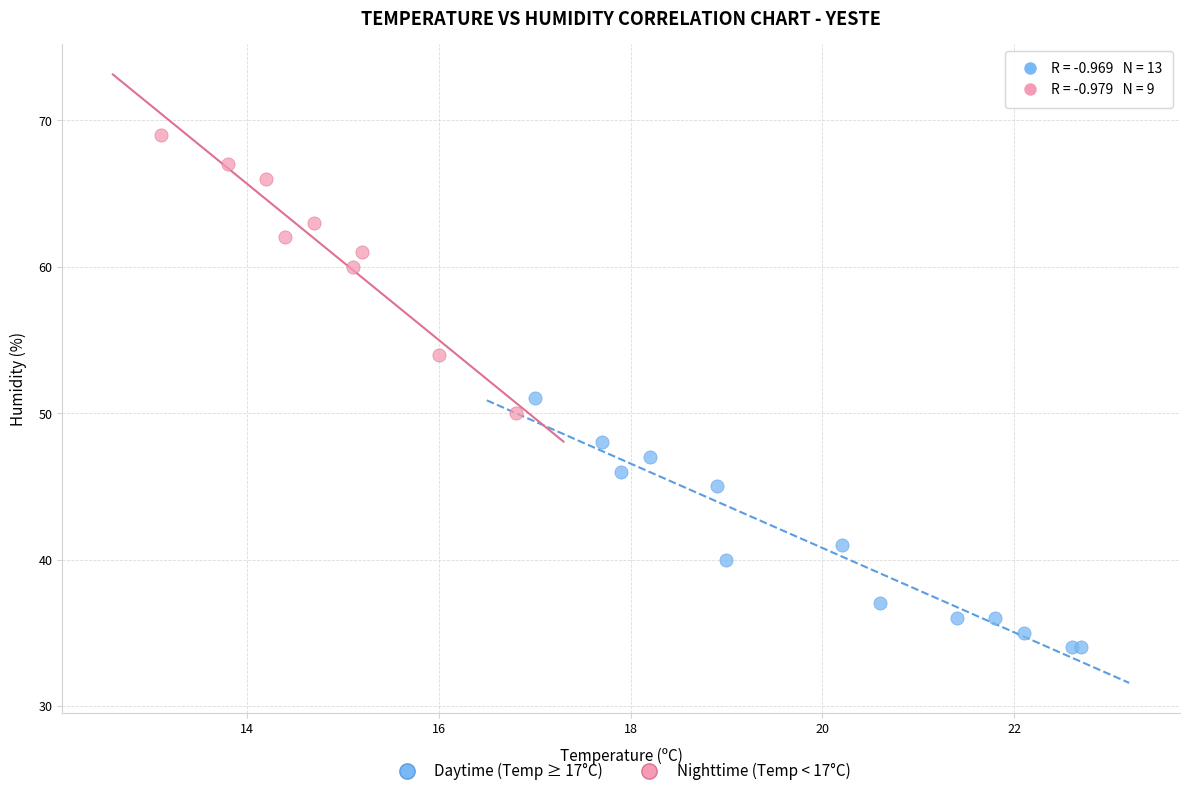

What are all the series names shown in the legend?

Daytime (Temp ≥ 17°C), Nighttime (Temp < 17°C)